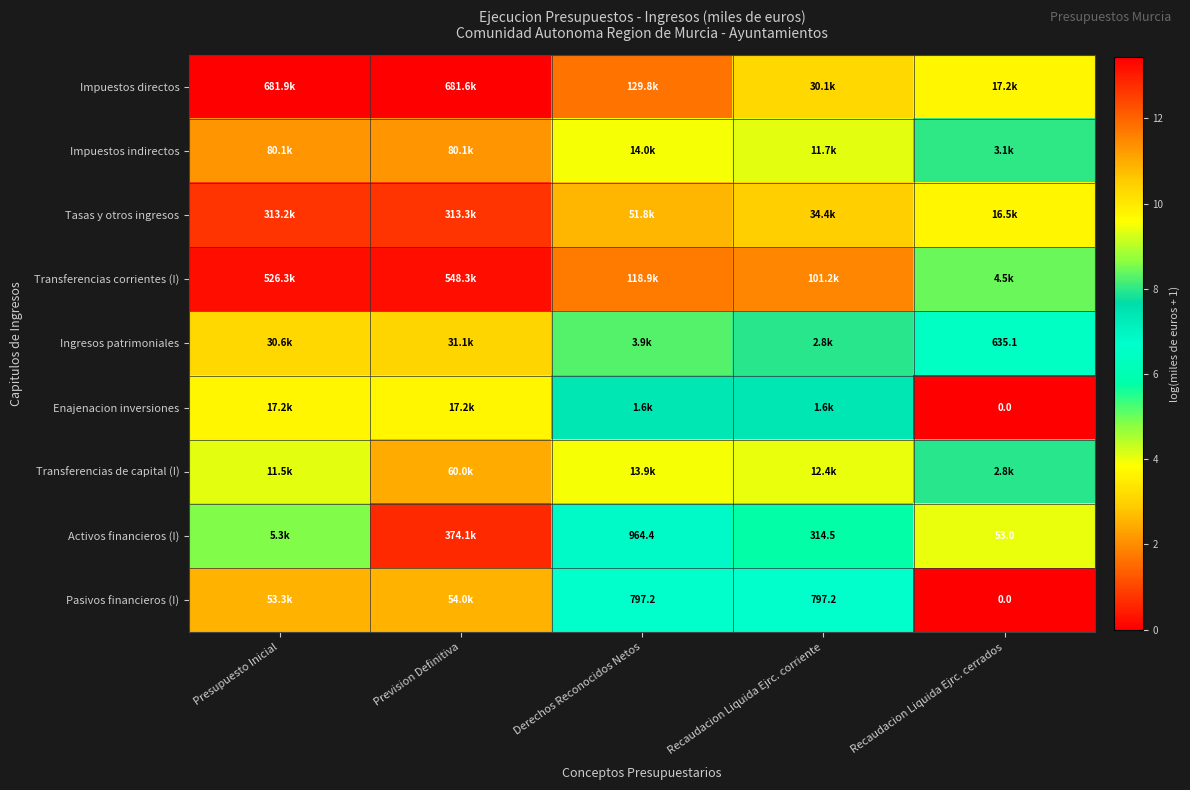

At which label does Impuestos indirectos reach its minimum?

Recaudacion Liquida Ejrc. cerrados